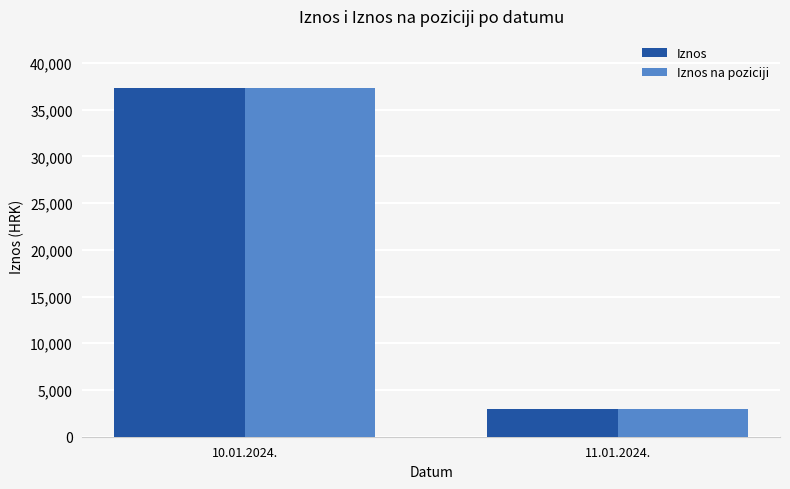

What is the maximum value shown in the chart?

37300.6